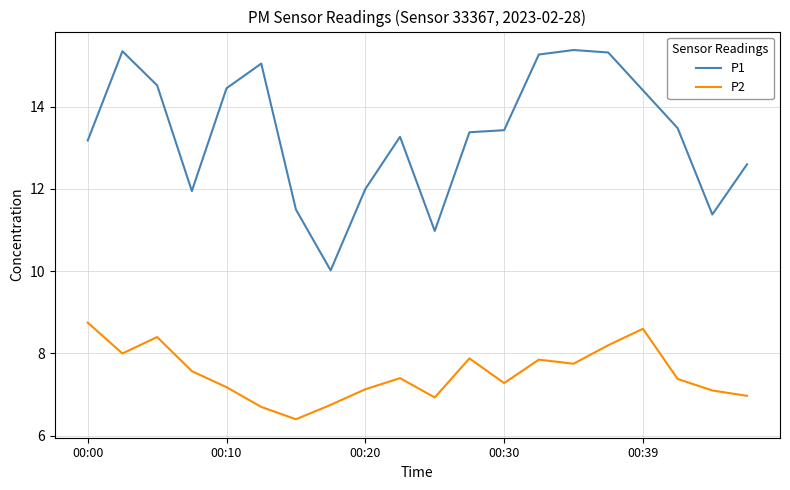

Rank the series by their average value, from lowest to highest.

P2, P1